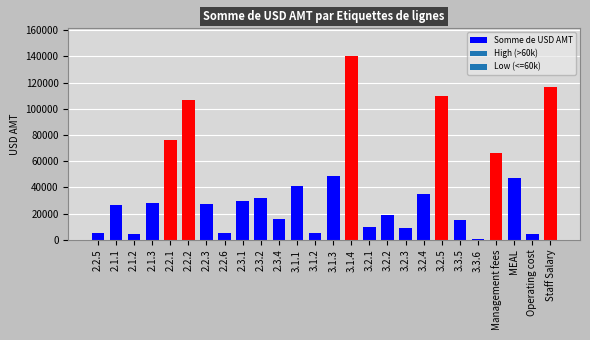

What is the difference between the maximum and minimum values?

139777.3